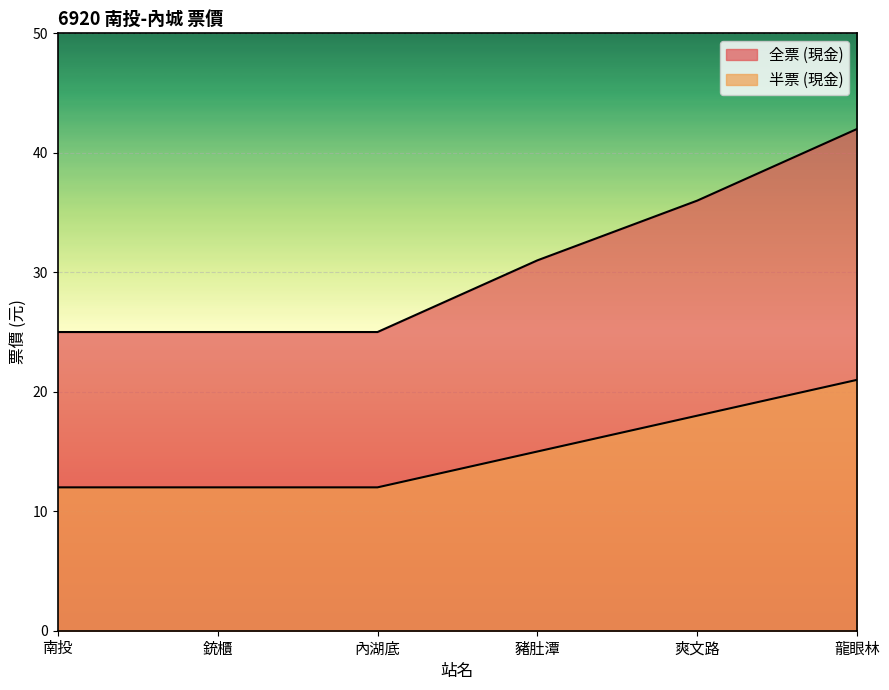

Rank the series by their average value, from lowest to highest.

半票 (現金), 全票 (現金)